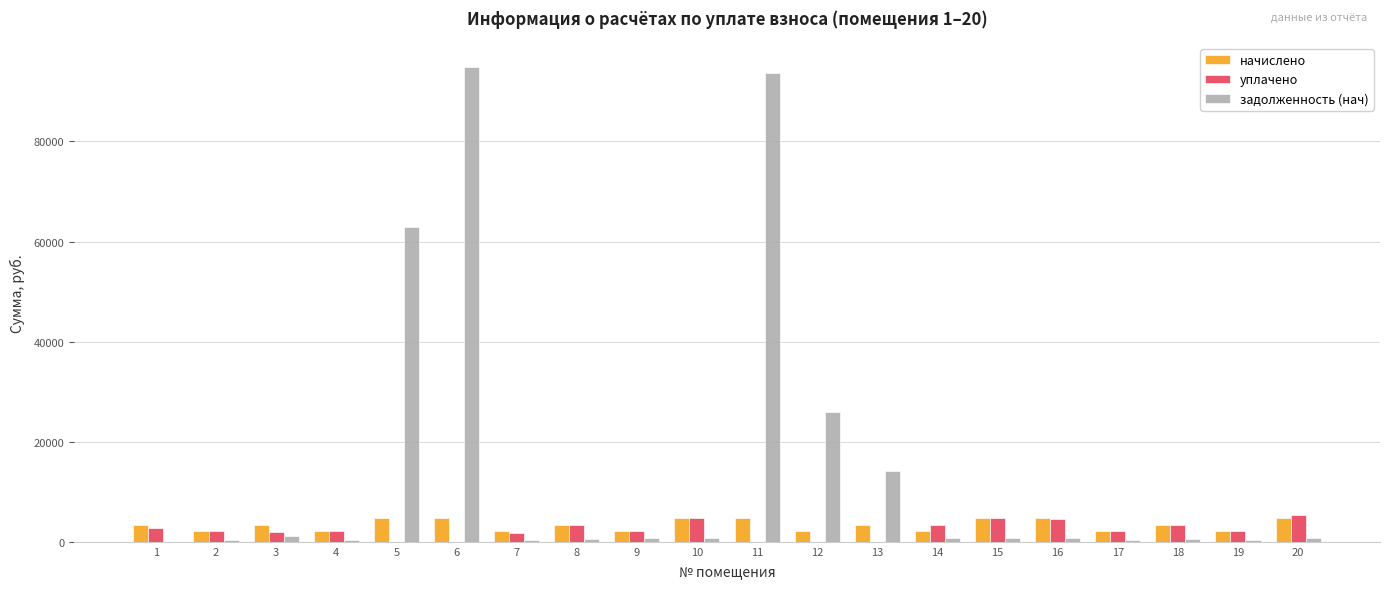

What are all the series names shown in the legend?

начислено, уплачено, задолженность (нач)